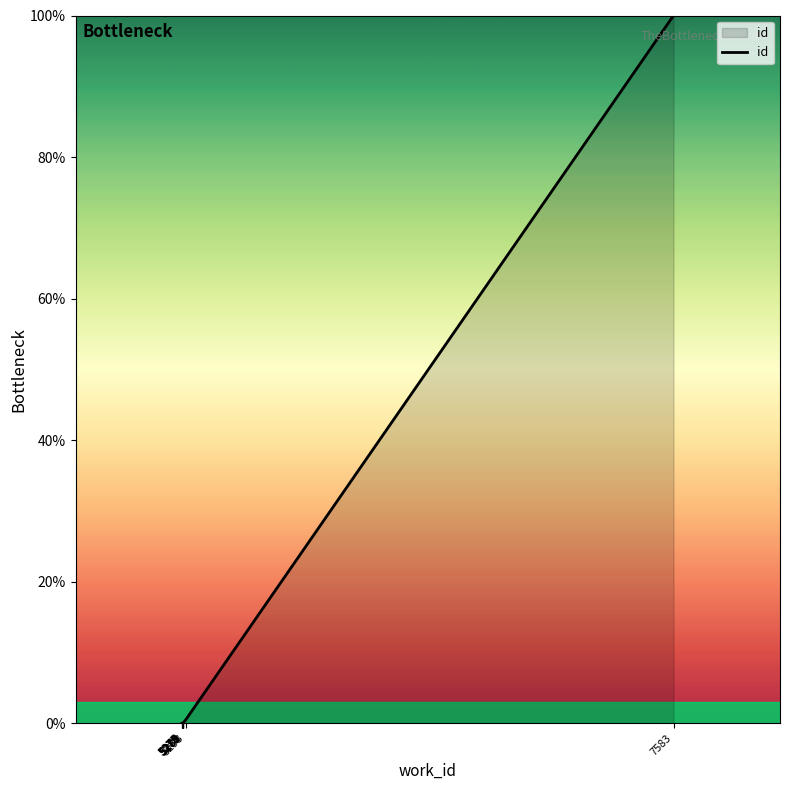

Which label corresponds to the largest value in the chart?

7583